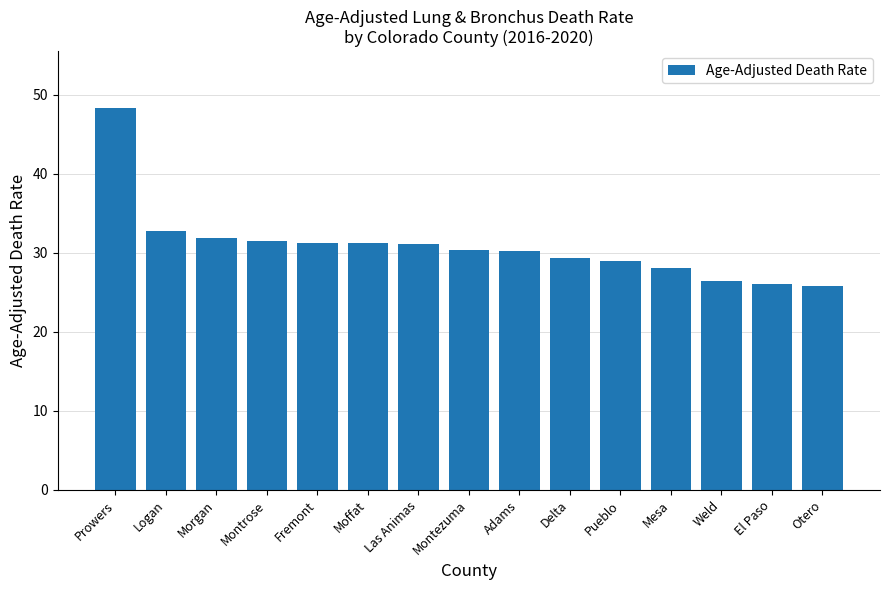

The chart shows a value of 54.8 at Montrose. True or false?

False